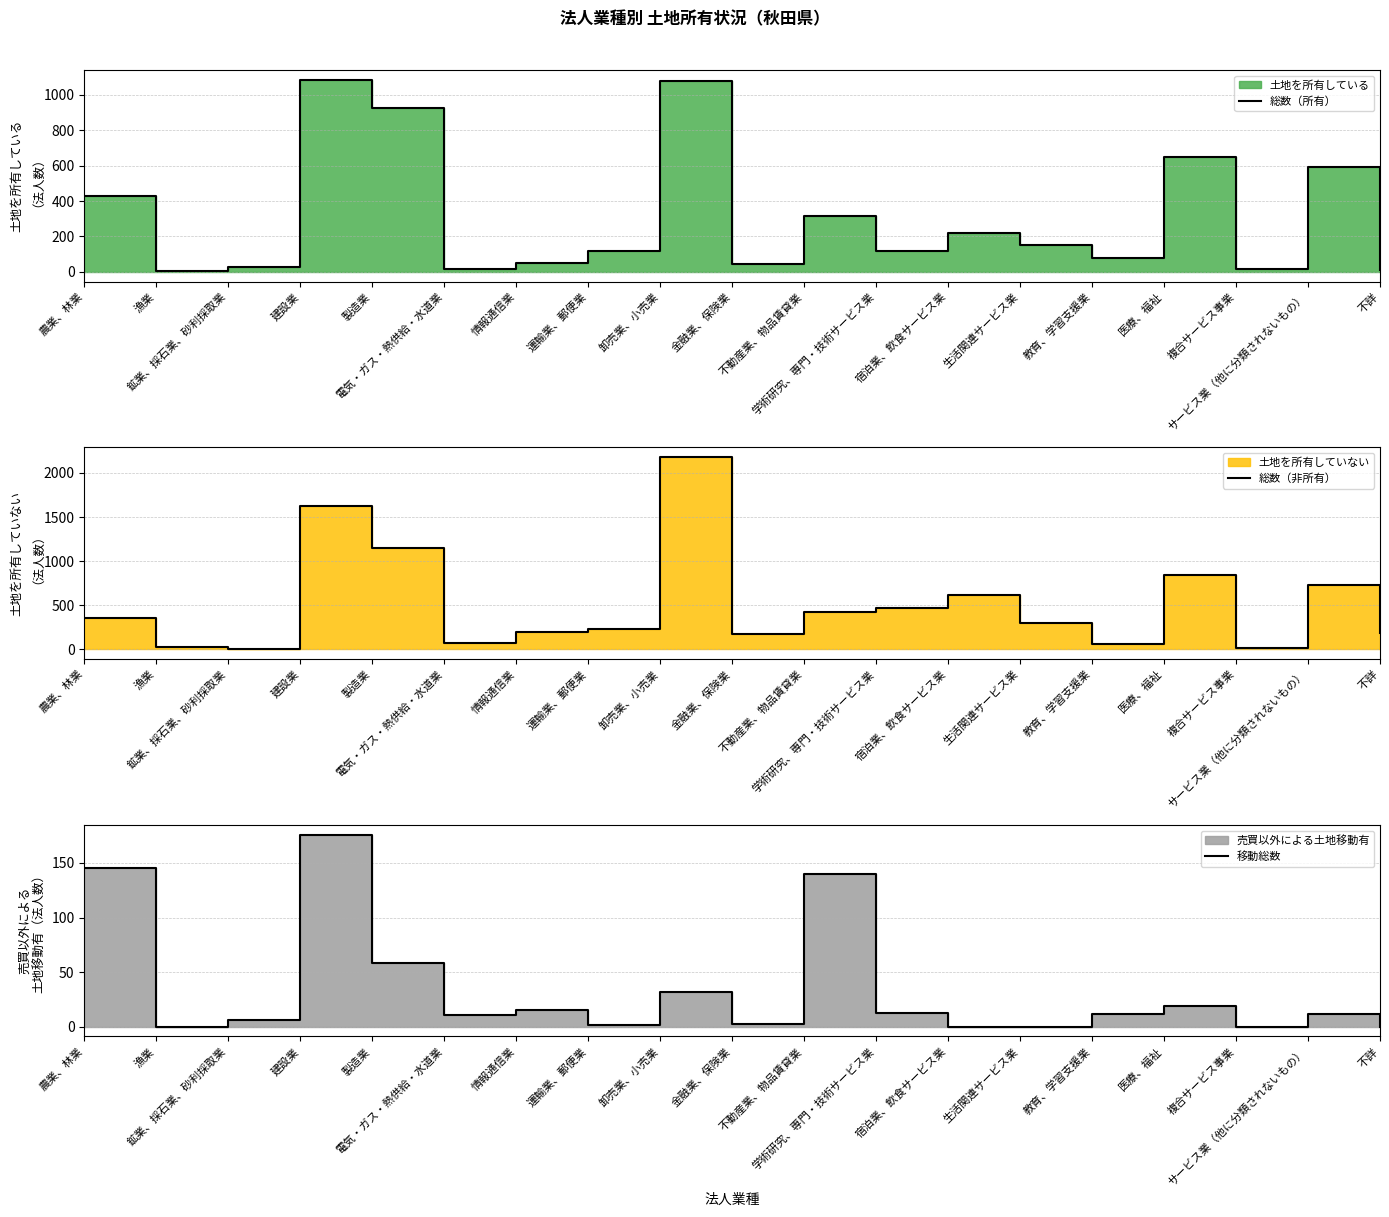

Which category has the lowest value in the 総数（所有） series?

漁業